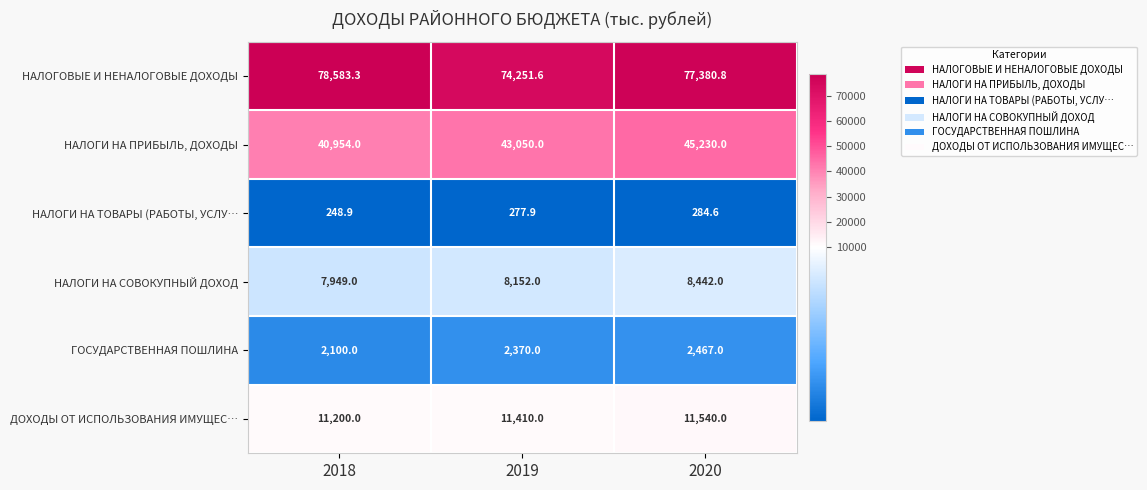

What is the difference between the maximum and second lowest values in the НАЛОГОВЫЕ И НЕНАЛОГОВЫЕ ДОХОДЫ series?

1202.5